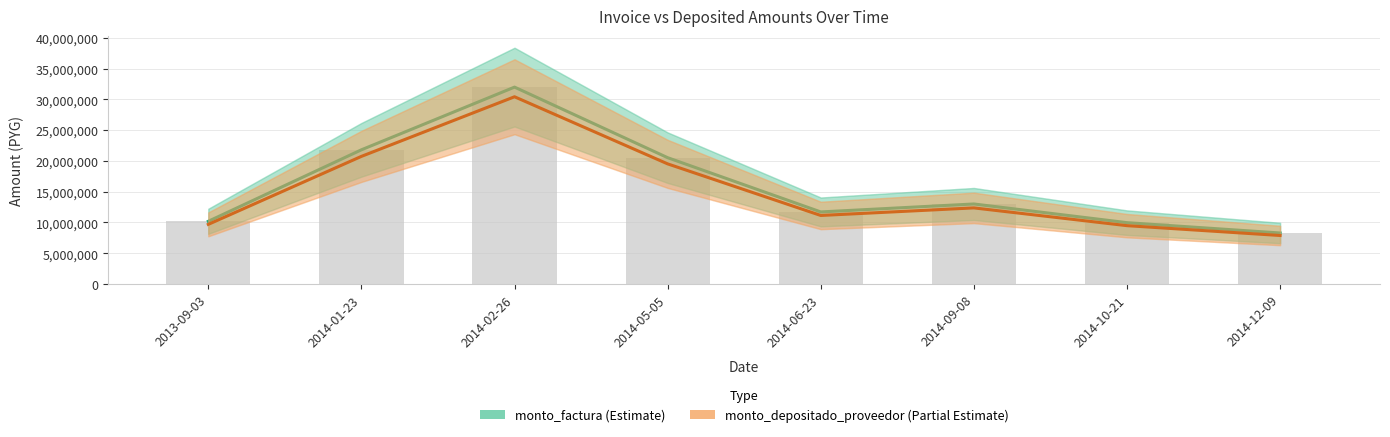

Which series has the widest spread of values?

monto_factura